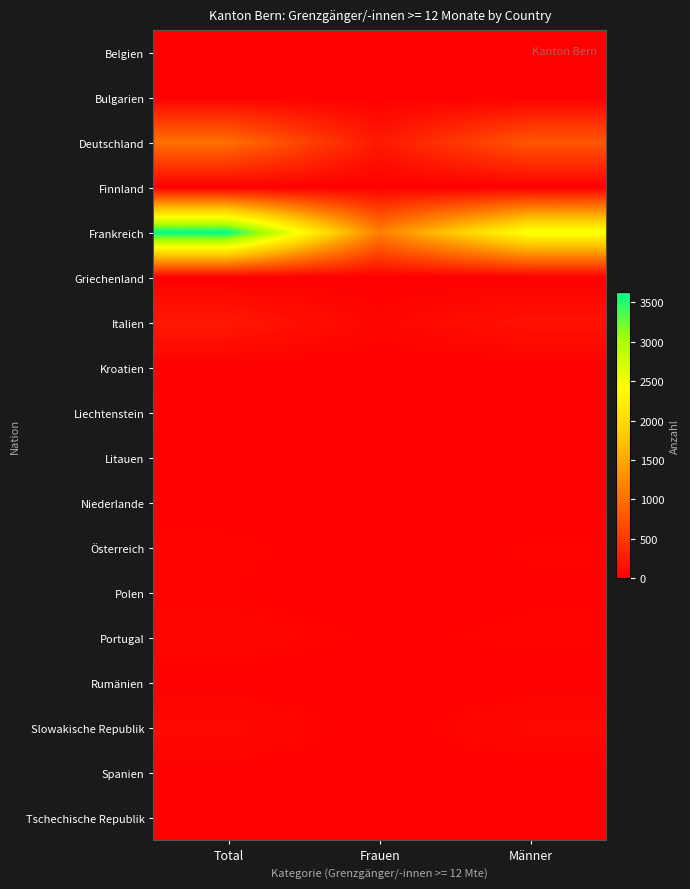

Which label corresponds to the smallest value in the chart?

Frauen